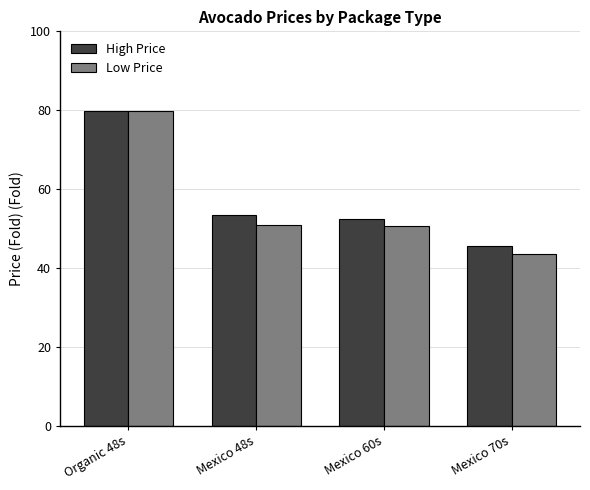

What is the difference between the Low Price values at Mexico 60s and Mexico 70s?

7.0